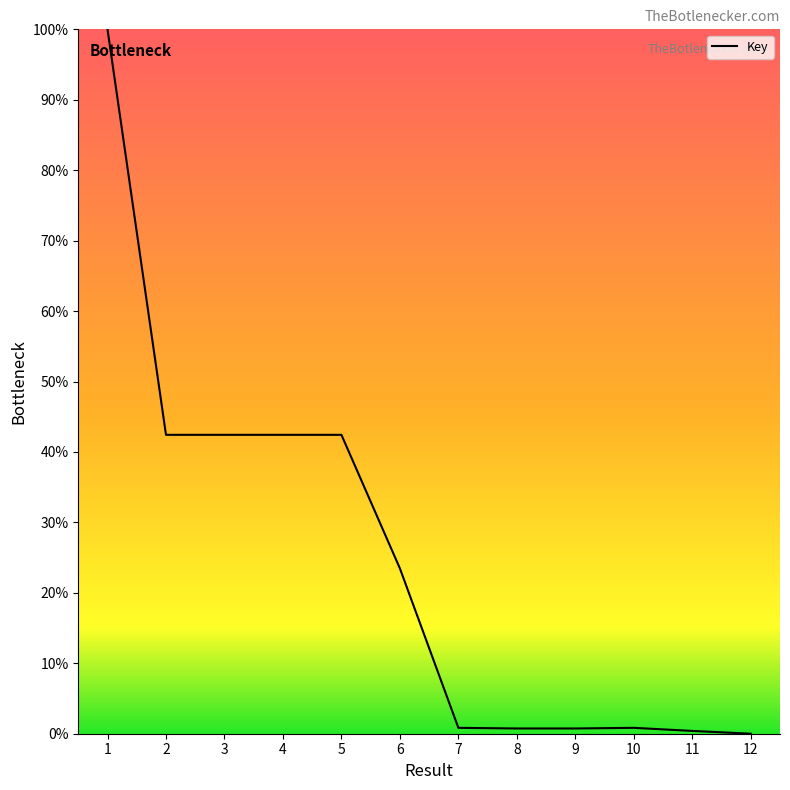

True or false: the data shows 0.7 at 8.

True